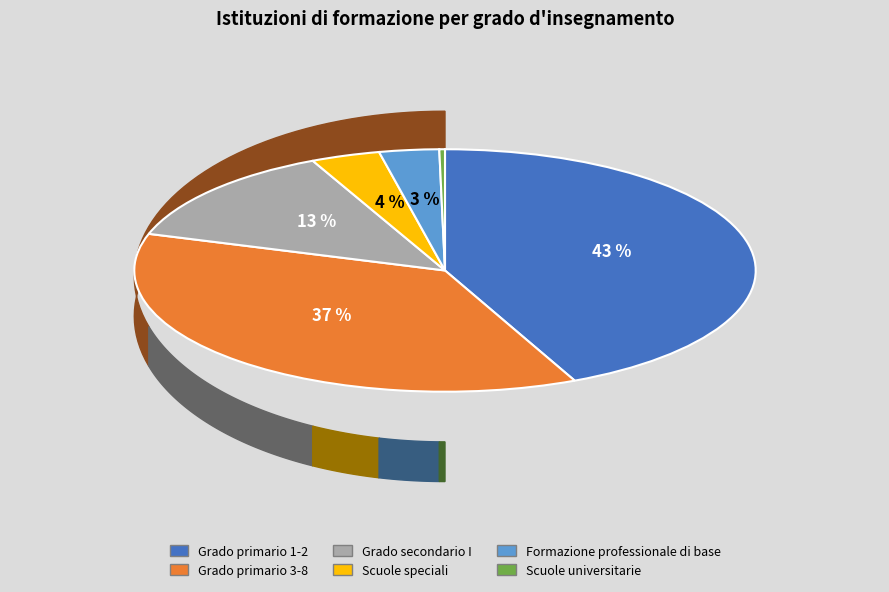

Count the number of slices in the pie.

6